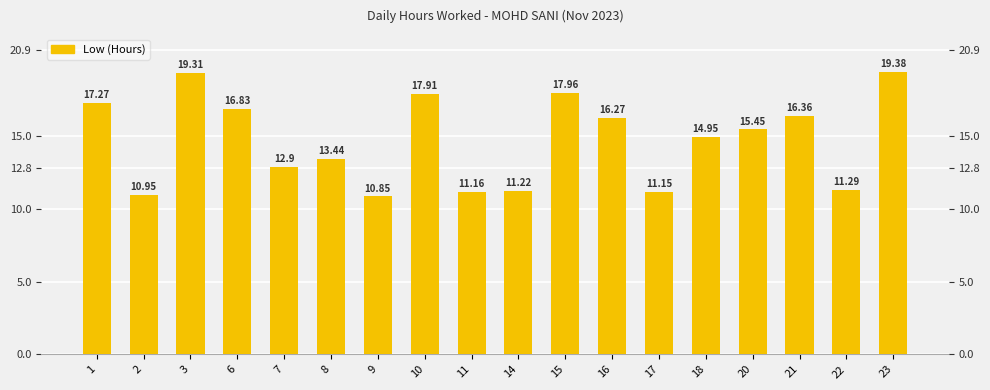

What is the difference between the maximum and minimum values?

8.5